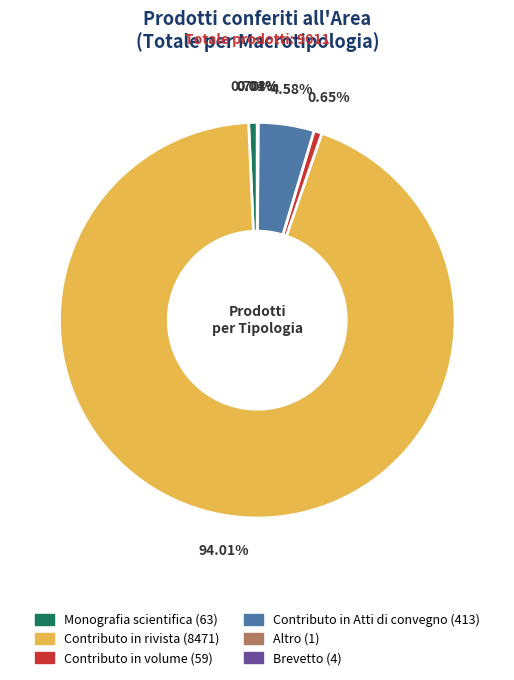

Which slice represents more than half of the pie?

Contributo in rivista